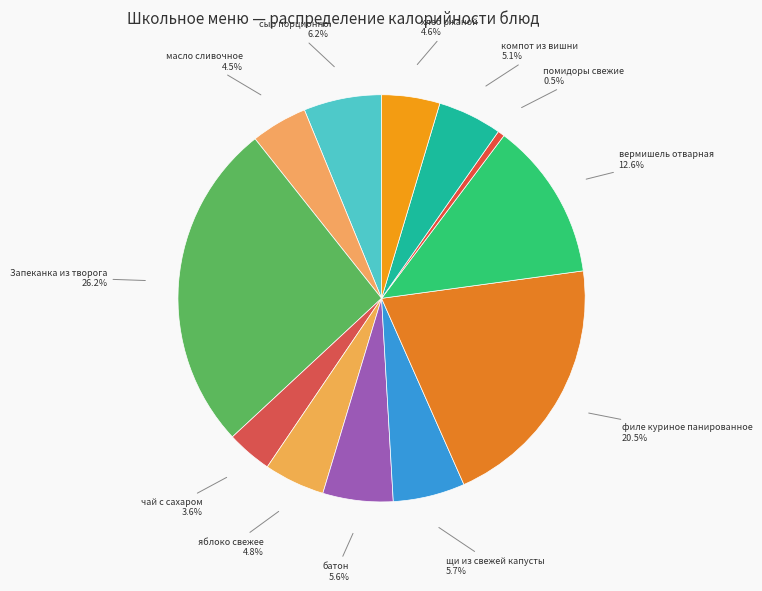

To the nearest percent, what percentage of the pie is яблоко свежее?

5%